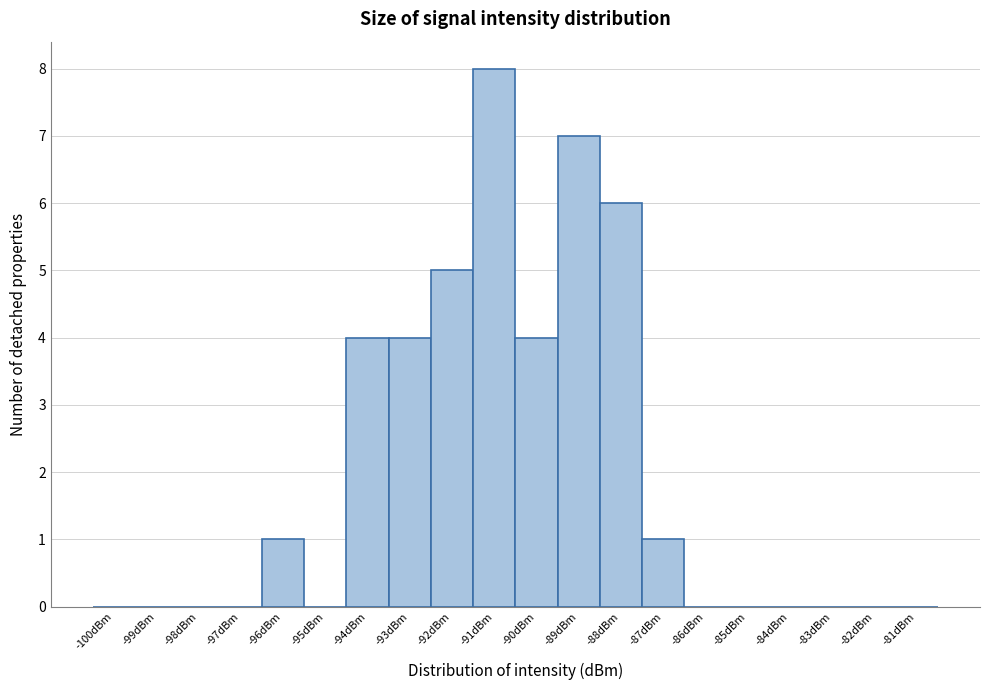

Reading left to right, extract all data points from this chart.

-100dBm=0	-99dBm=0	-98dBm=0	-97dBm=0	-96dBm=1	-95dBm=0	-94dBm=4	-93dBm=4	-92dBm=5	-91dBm=8	-90dBm=4	-89dBm=7	-88dBm=6	-87dBm=1	-86dBm=0	-85dBm=0	-84dBm=0	-83dBm=0	-82dBm=0	-81dBm=0